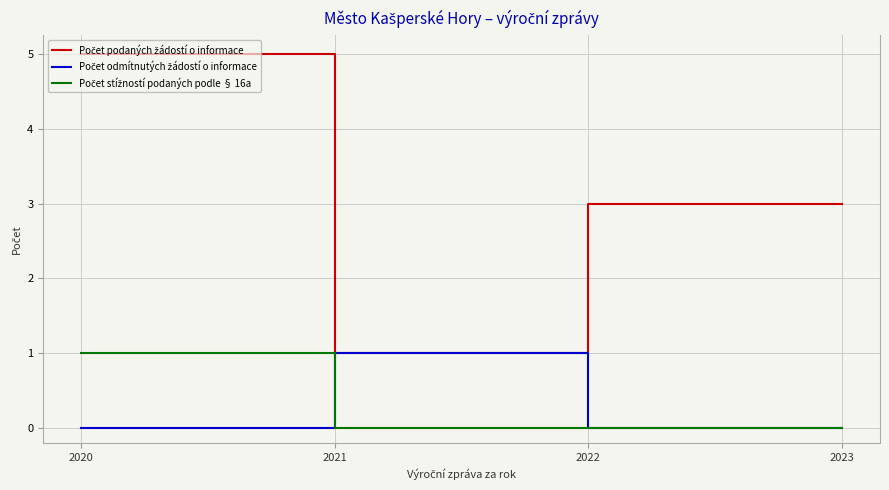

What is the difference between the highest and lowest values at 2022?

3